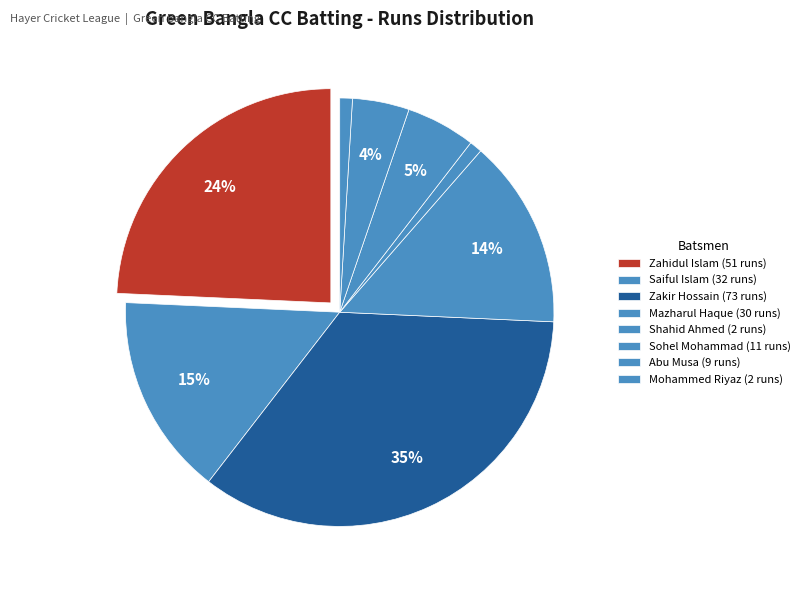

Count the number of slices in the pie.

8